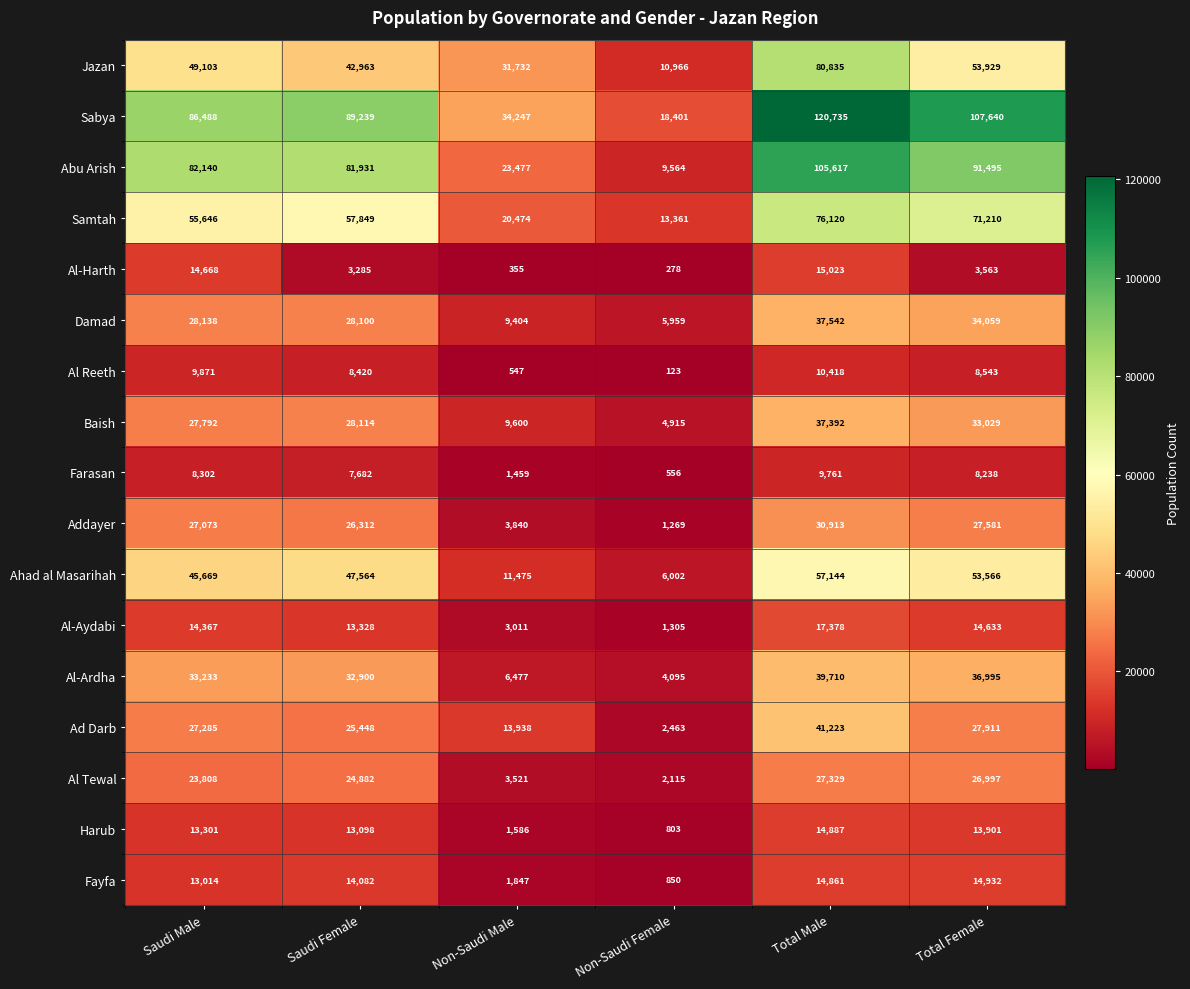

Which series has the widest spread of values?

Sabya